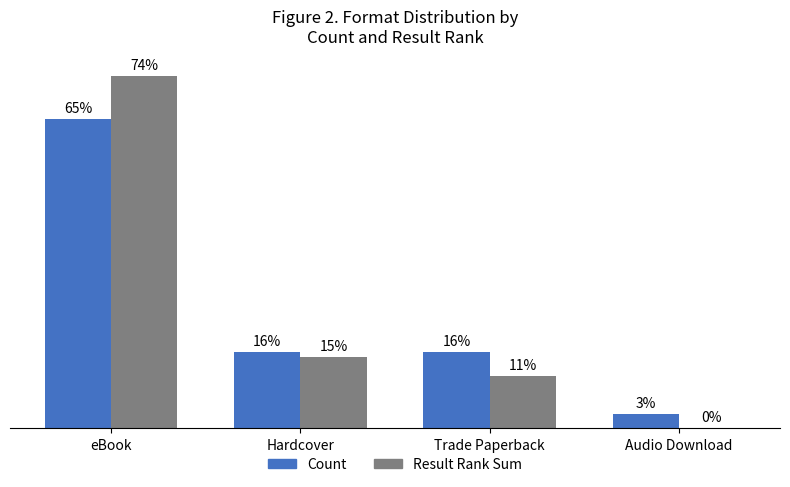

Which series has the largest range (max minus min)?

Result Rank Sum